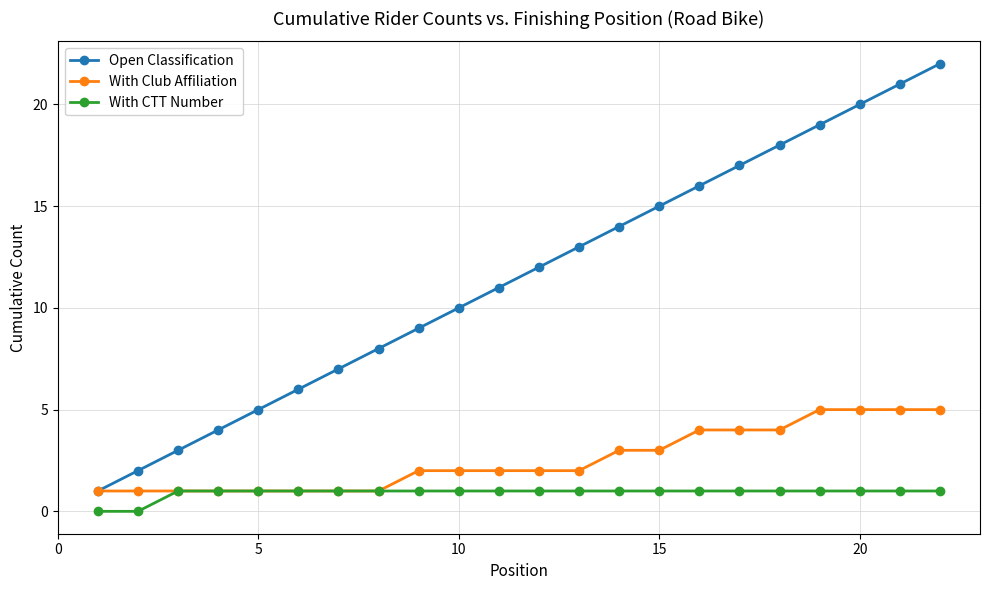

True or false: Open Classification and With CTT Number intersect in this chart.

False